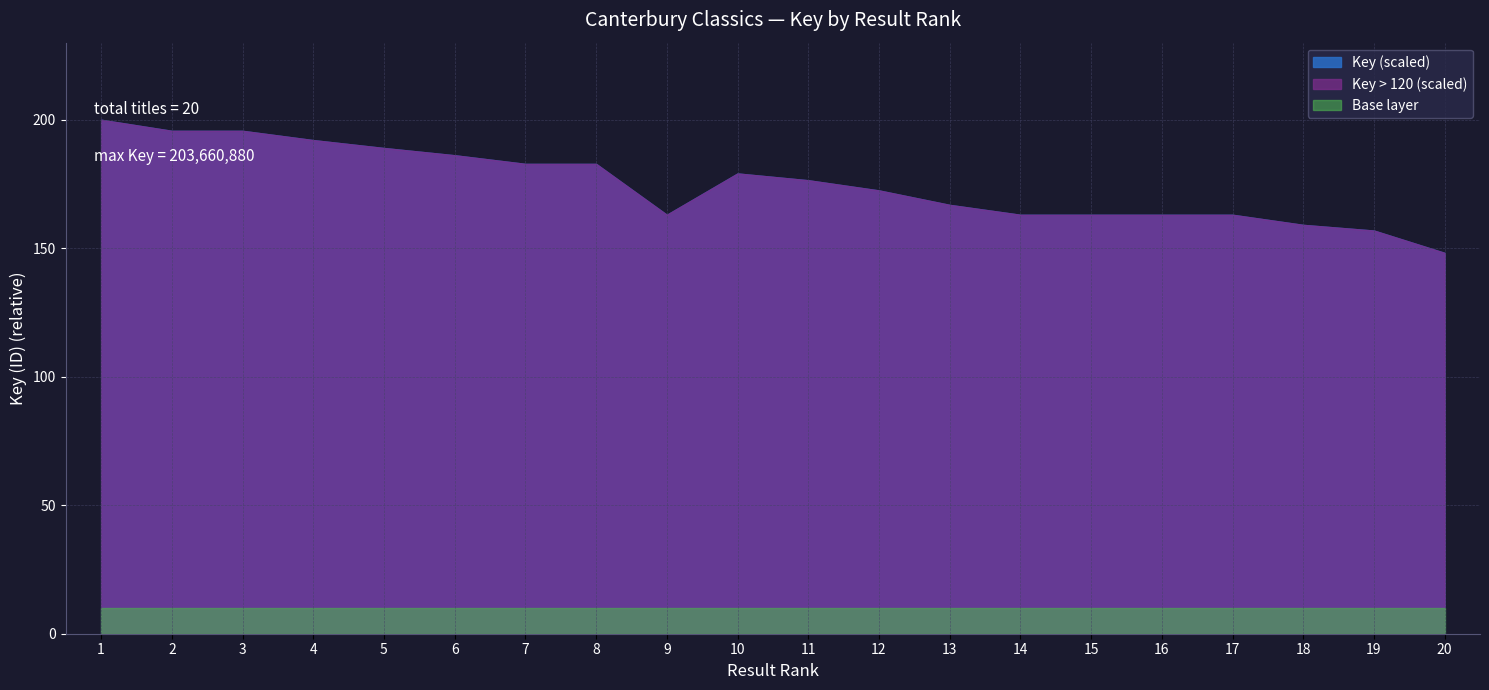

Does the chart display data point markers on the line(s)?

No